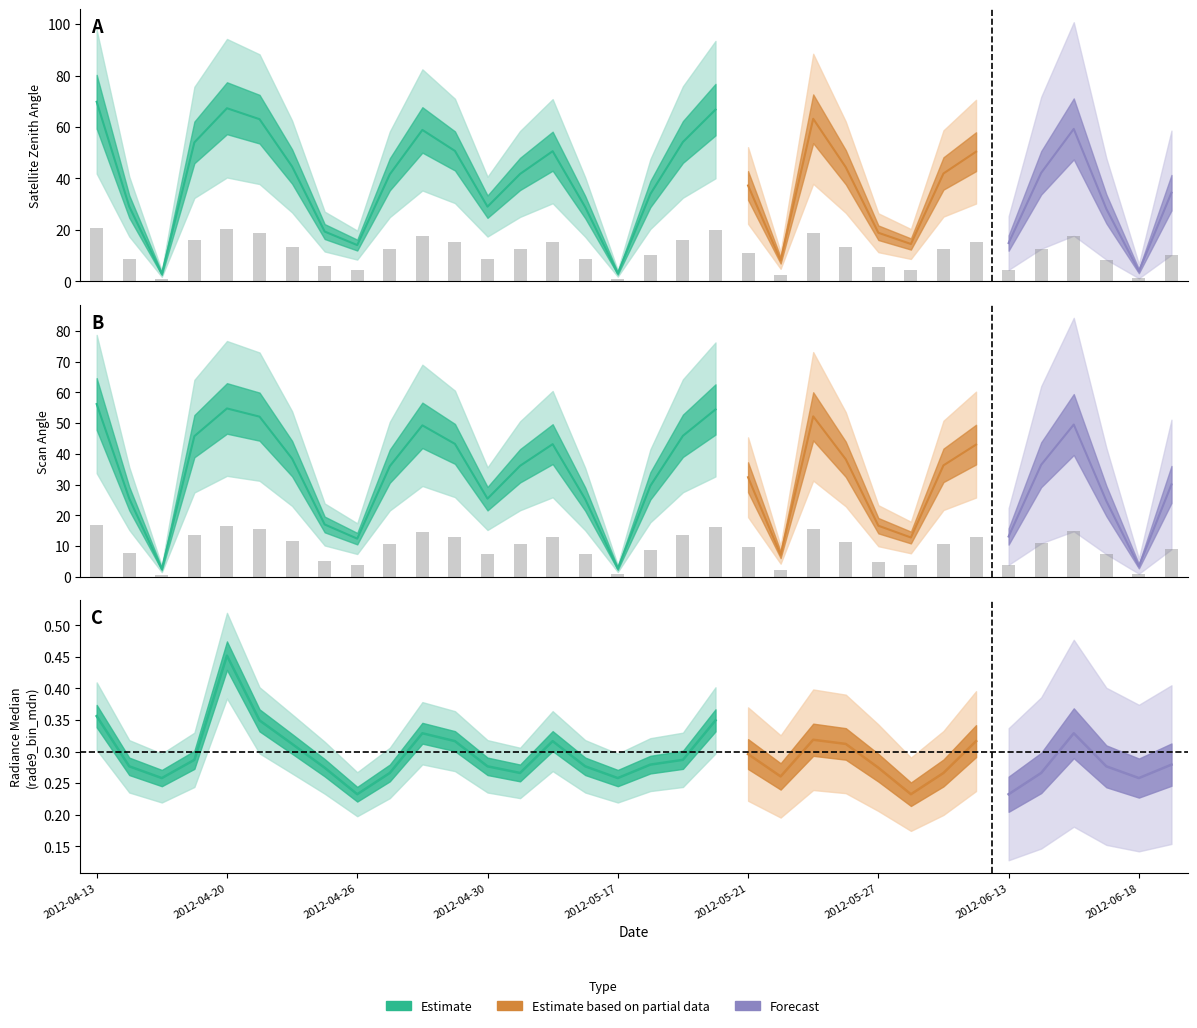

At which category does the chart reach its peak across all series?

2012-04-13